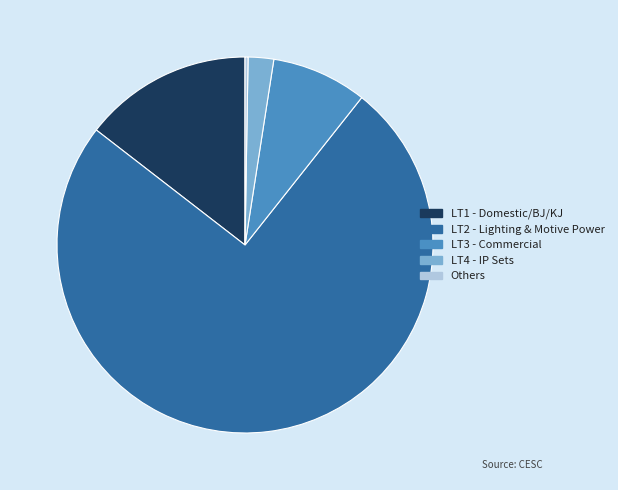

What is the largest slice in the pie chart?

LT2 - Lighting & Motive Power